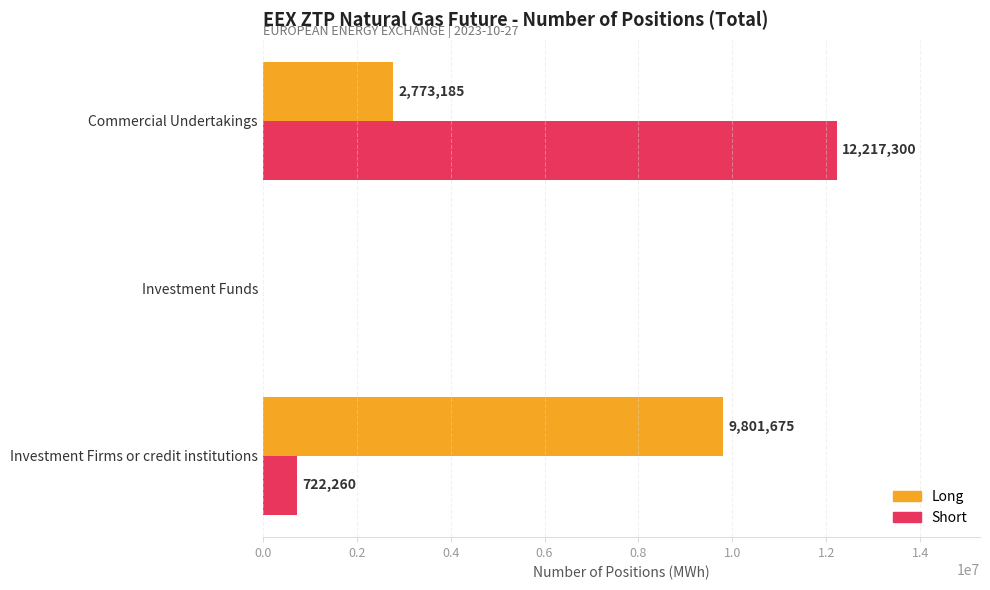

What is the sum of all Long values?

12574860